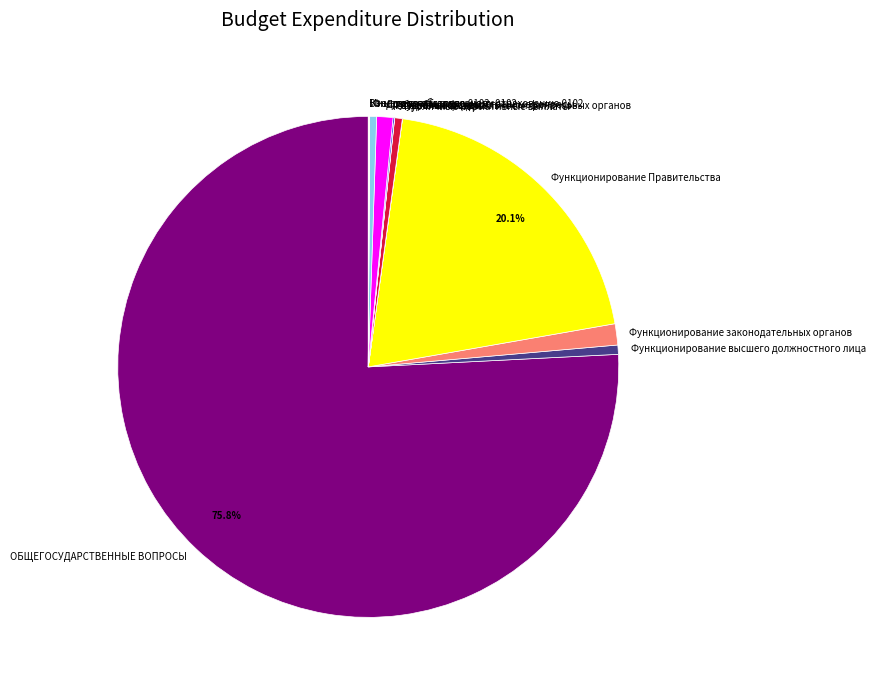

Is there a majority slice in this chart?

Yes